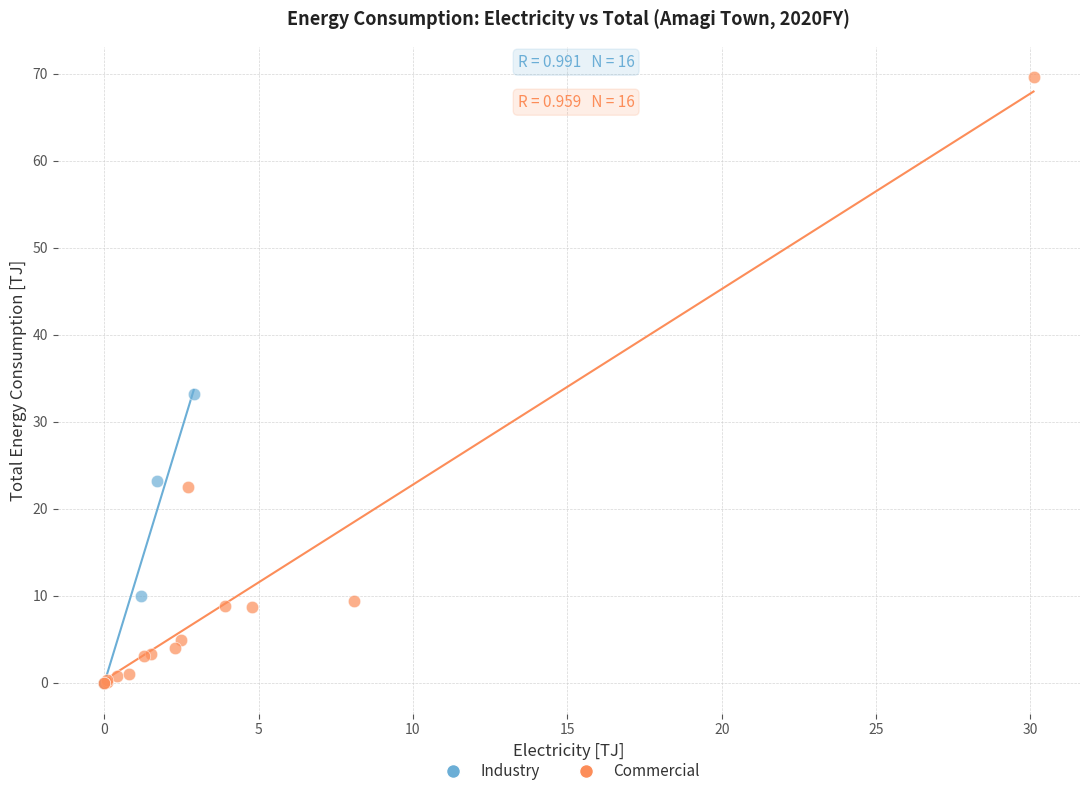

Which series has the widest spread of Y values?

Commercial